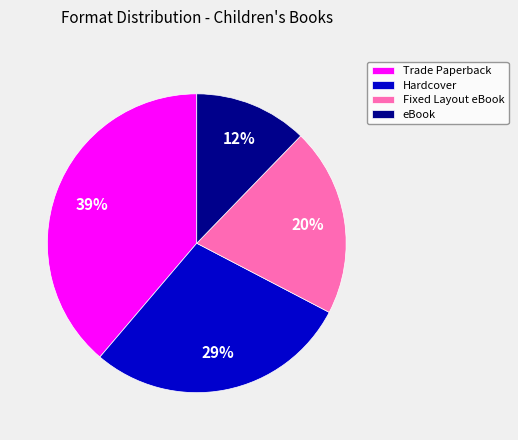

To the nearest percent, what is the difference between the largest and smallest slice percentages?

27%